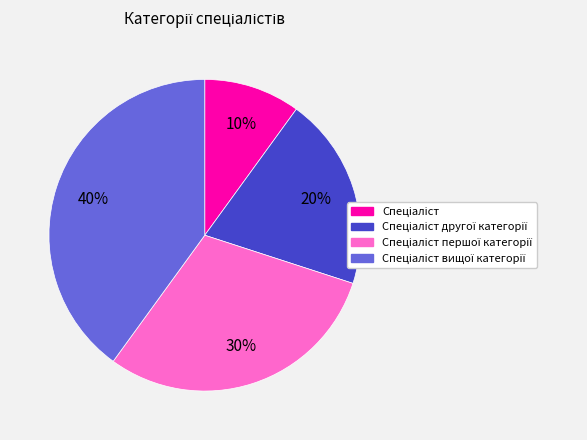

Is there any slice that represents more than half of the pie?

No